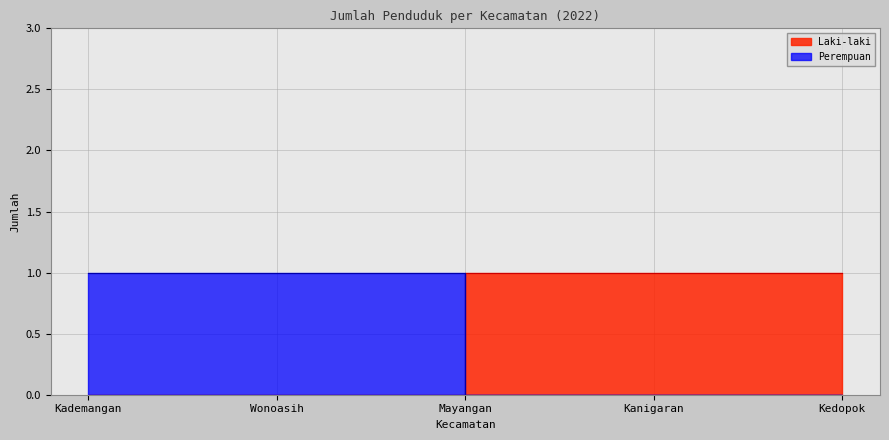

Reading right to left, transcribe all the data shown in this chart.

Laki-laki: 1	1	1	0	0
Perempuan: 0	0	0	1	1